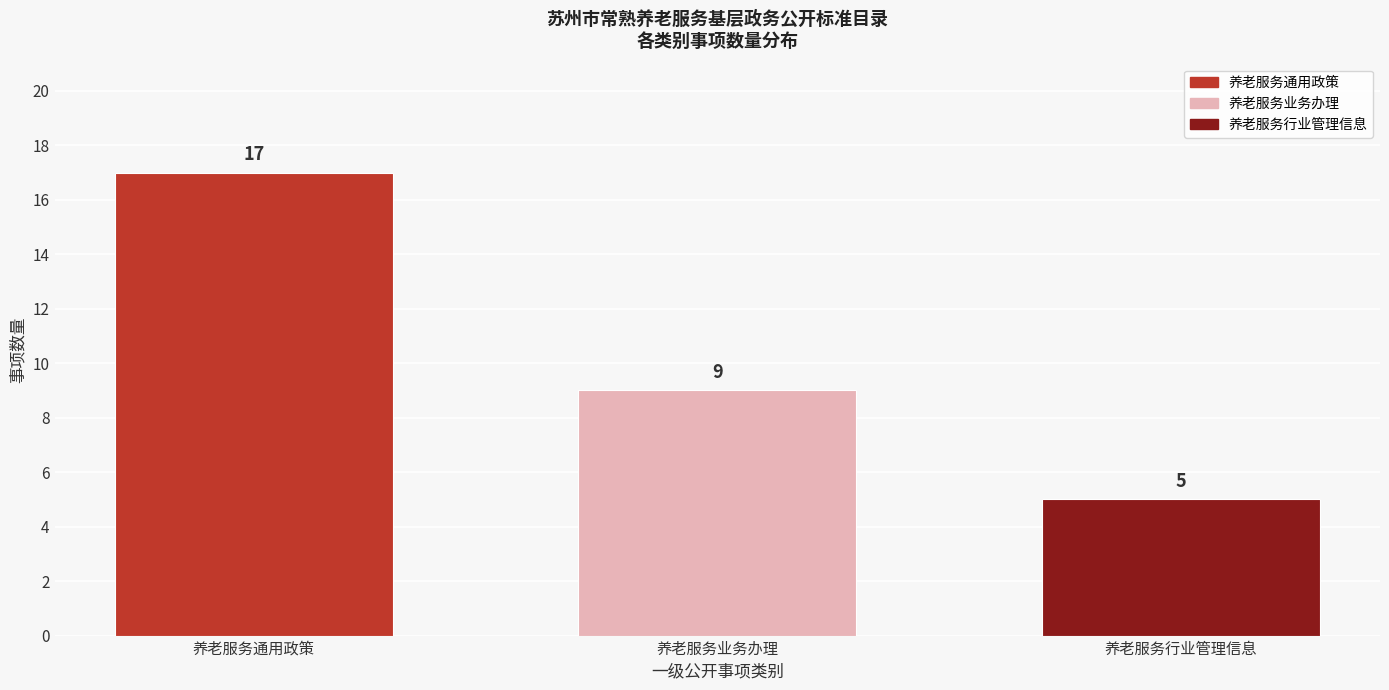

Reading right to left, what are all the values shown in this chart?

养老服务行业管理信息=5	养老服务业务办理=9	养老服务通用政策=17